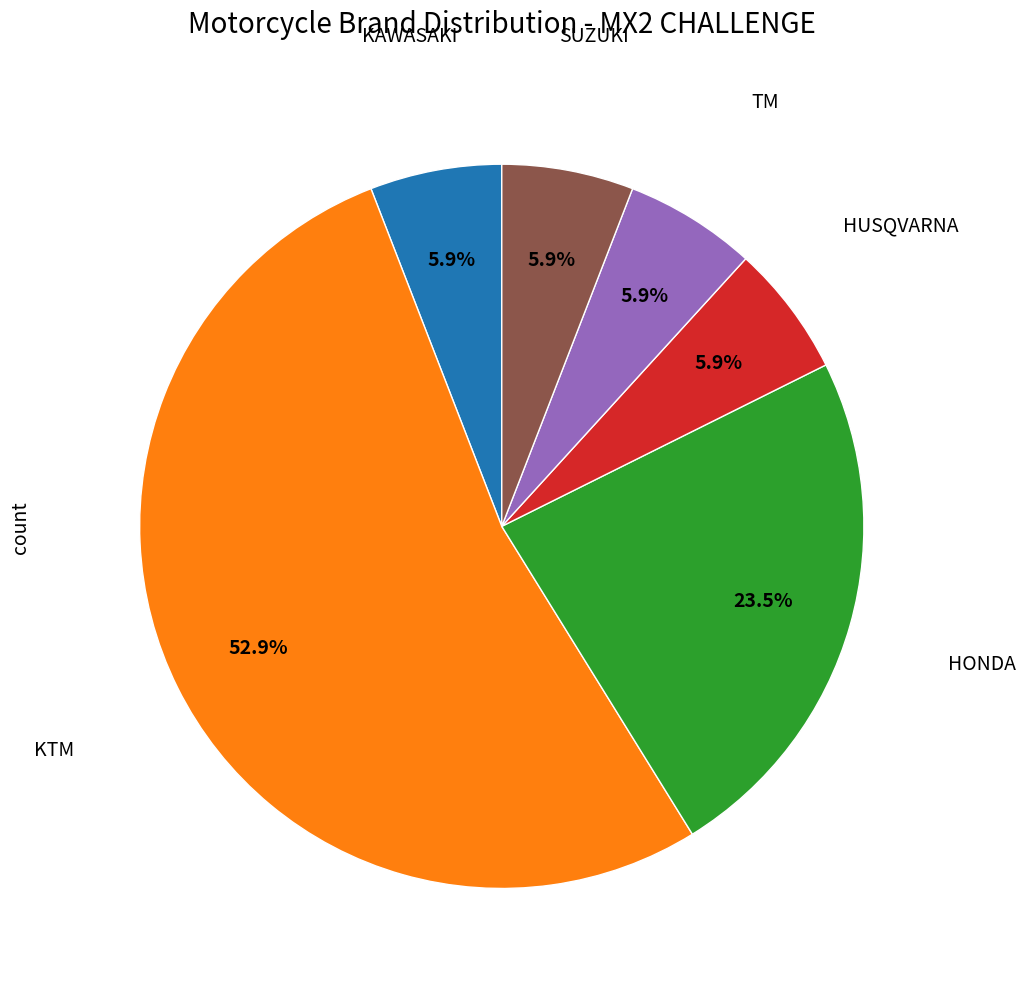

Approximately how many times larger is the value at HUSQVARNA compared to SUZUKI?

1.0